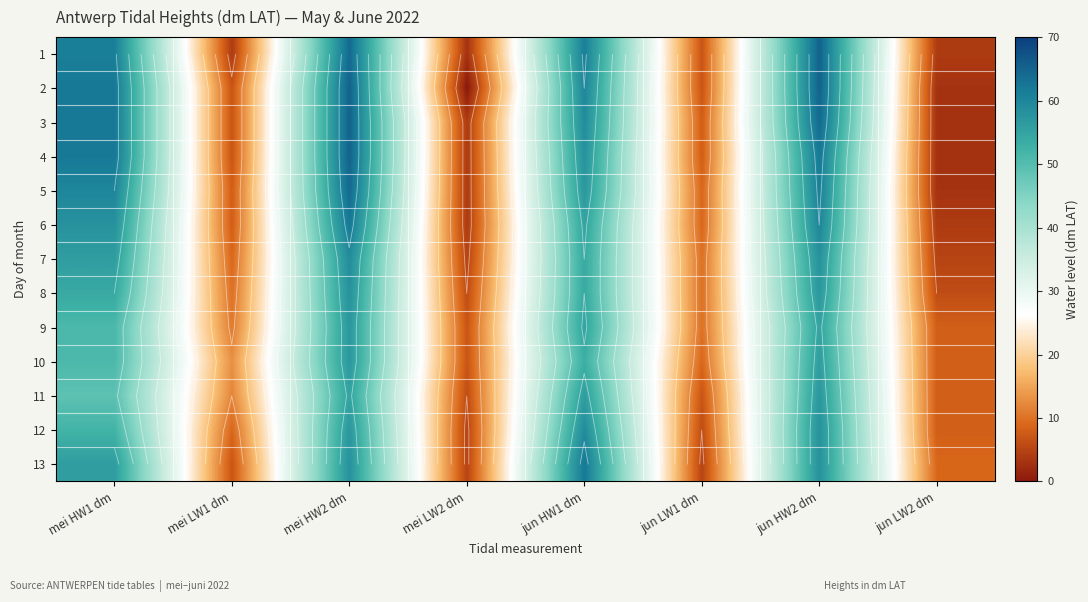

The 6 series shows 58 at mei HW1 dm. True or false?

True